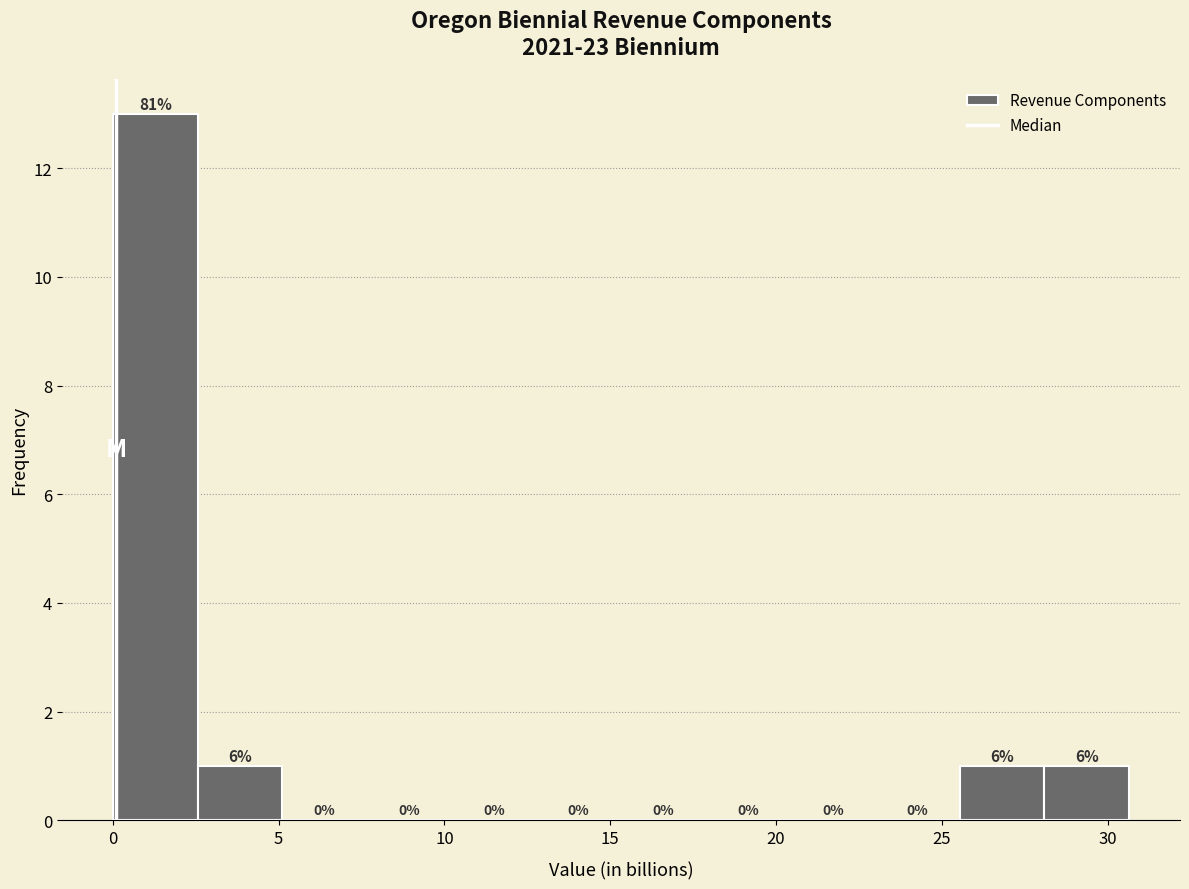

Which range on the x-axis has the tallest bar?

0.0 to 2.5